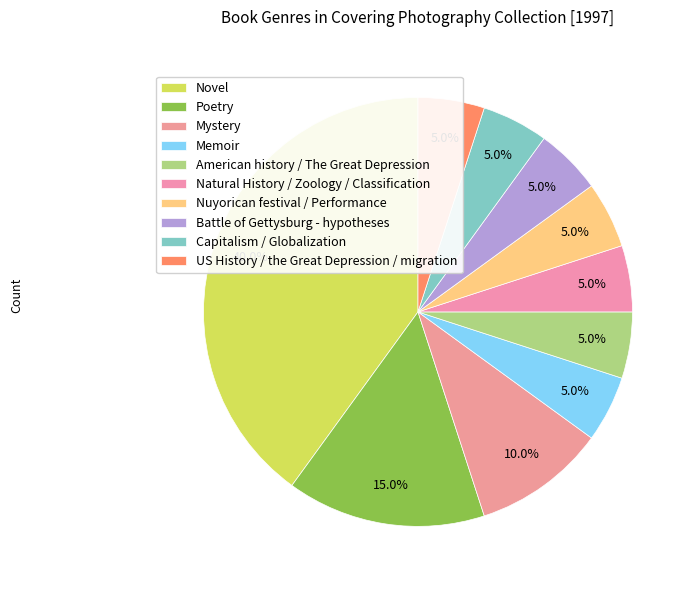

How many slices are in this pie chart?

10